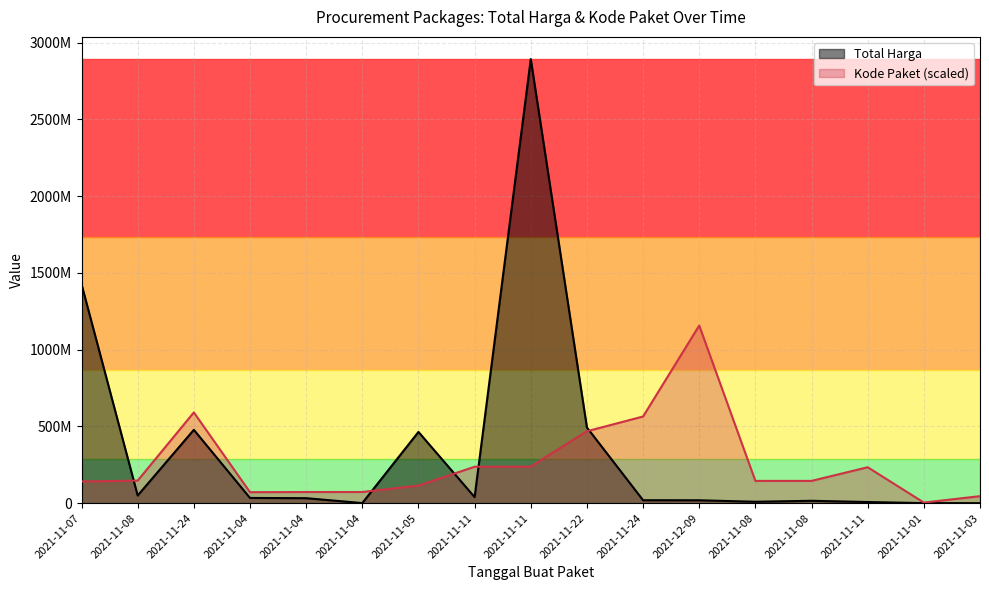

What is the value of the Total Harga point at the 16th from the left?

333600.0